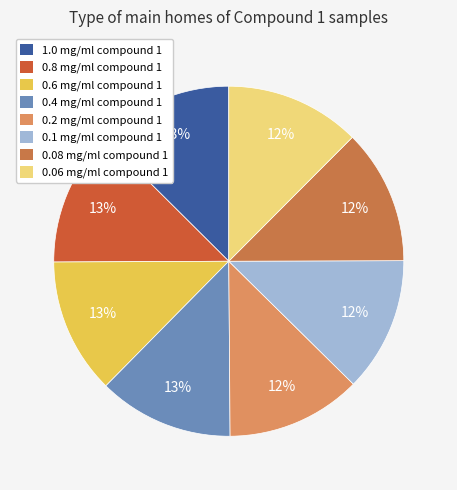

How many segments does this pie chart have?

8